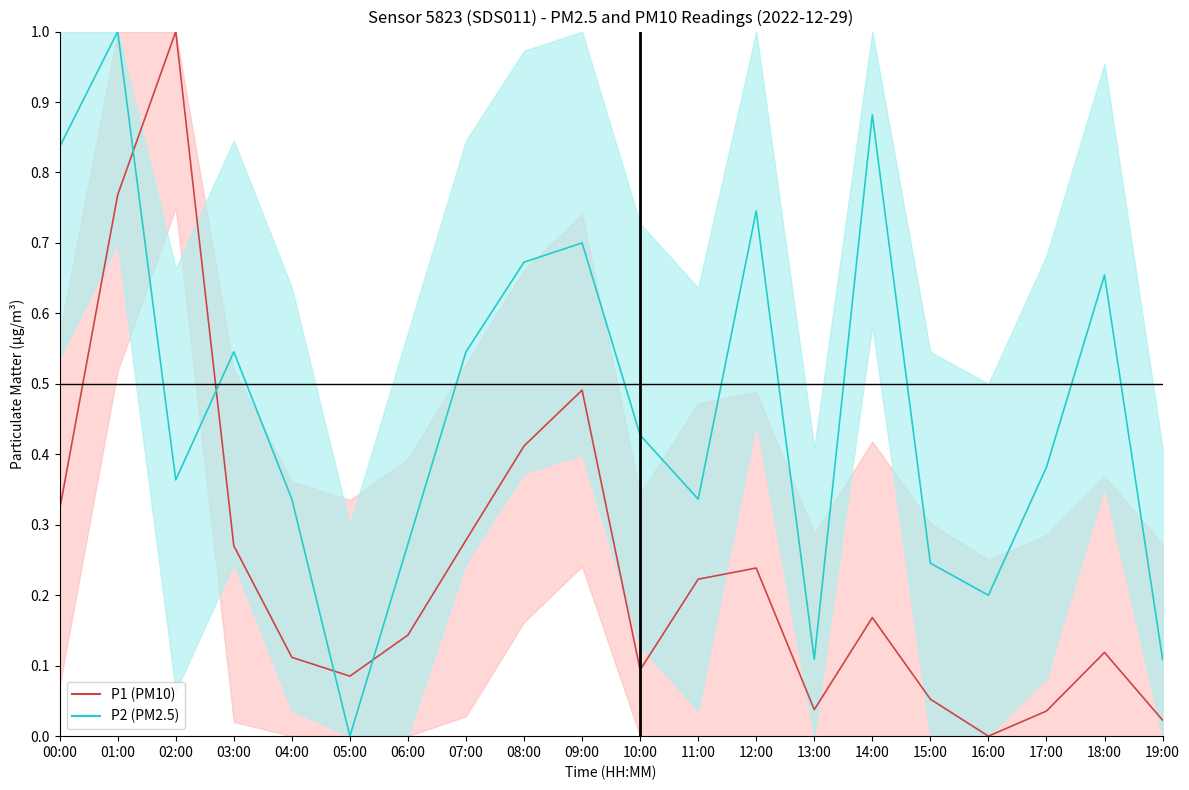

How many data points in P1 mean are above 0?

19